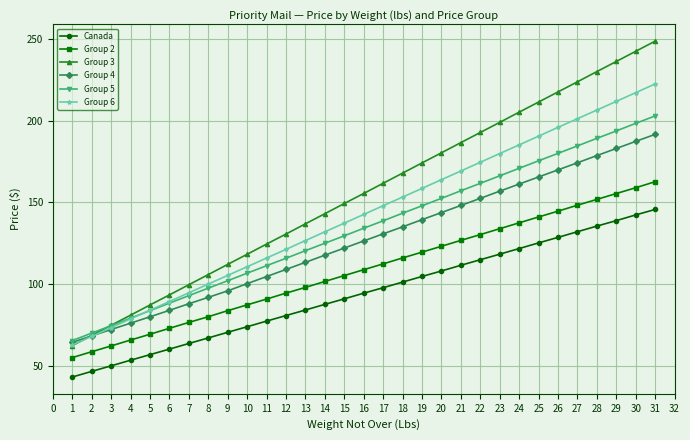

The Canada series shows 82.7 at 4. True or false?

False